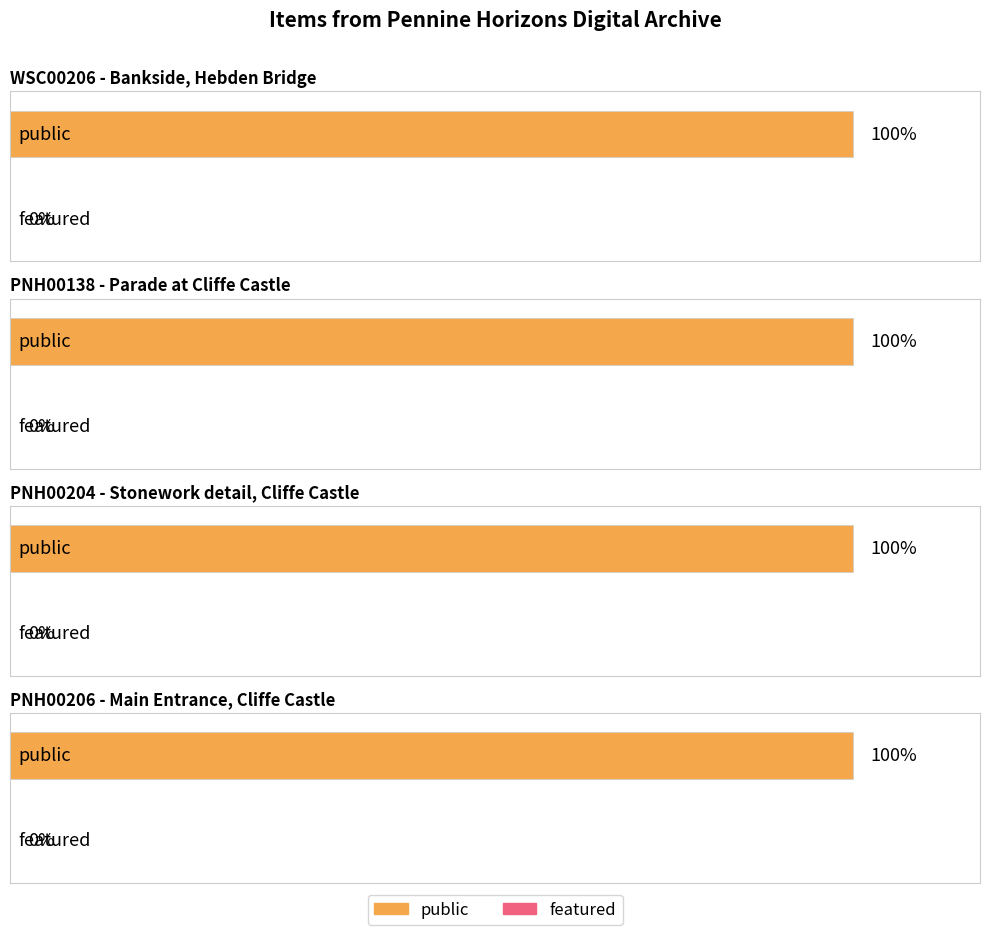

Reading left to right, list all the values displayed in this chart.

public: WSC00206 - Bankside, Hebden Bridge=1	PNH00138 - Parade at Cliffe Castle=1	PNH00204 - Stonework detail, Cliffe Castle=1	PNH00206 - Main Entrance, Cliffe Castle=1
featured: WSC00206 - Bankside, Hebden Bridge=0	PNH00138 - Parade at Cliffe Castle=0	PNH00204 - Stonework detail, Cliffe Castle=0	PNH00206 - Main Entrance, Cliffe Castle=0